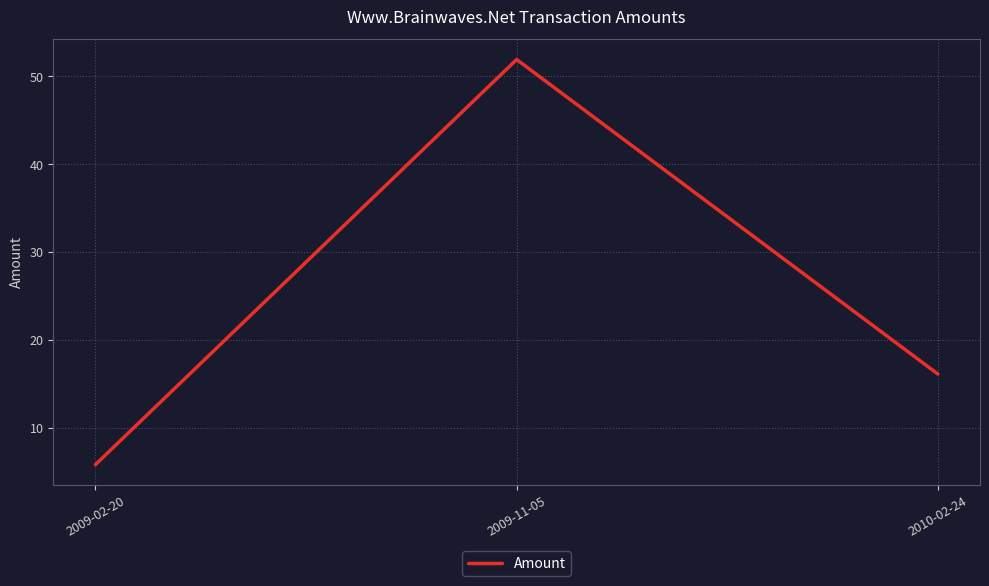

Is it true that the value at 2009-02-20 is 2.3?

False